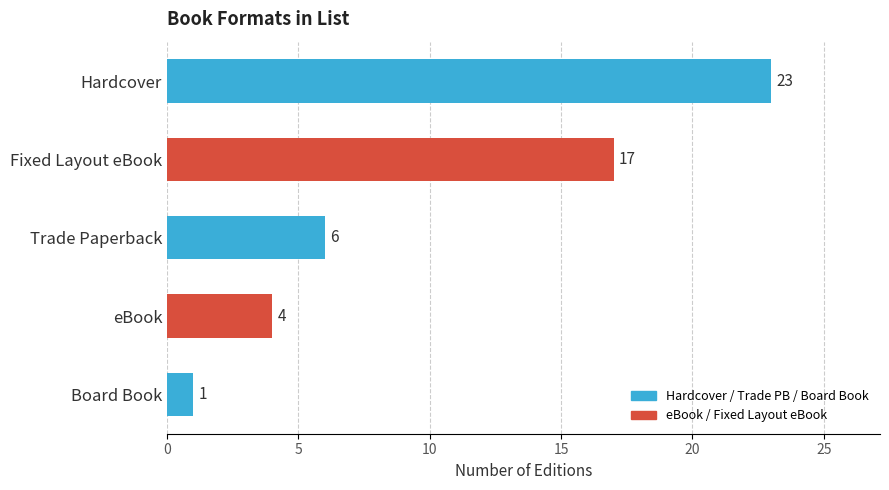

Reading bottom to top, transcribe all the data shown in this chart.

1	4	6	17	23